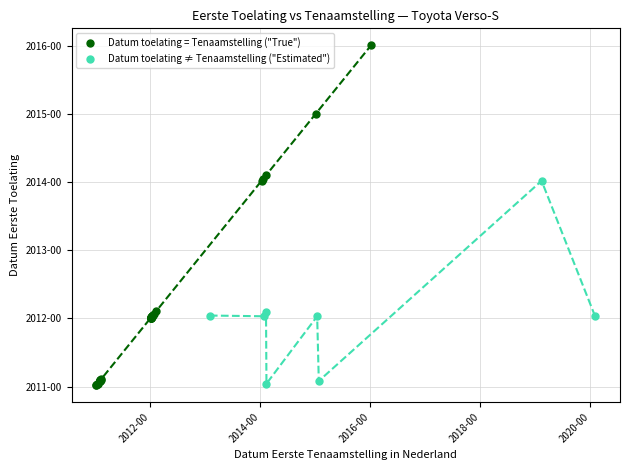

What are all the series names shown in the legend?

Datum toelating = Tenaamstelling ("True"), Datum toelating ≠ Tenaamstelling ("Estimated")